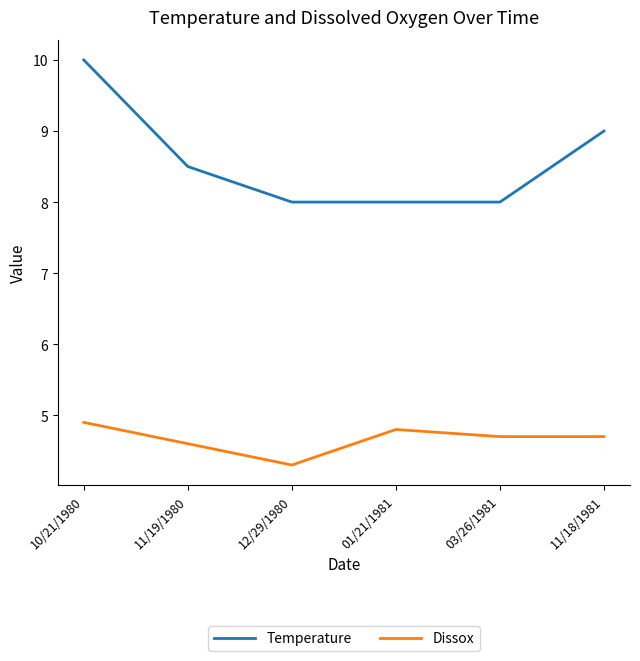

True or false: Dissox and Temperature intersect in this chart.

False